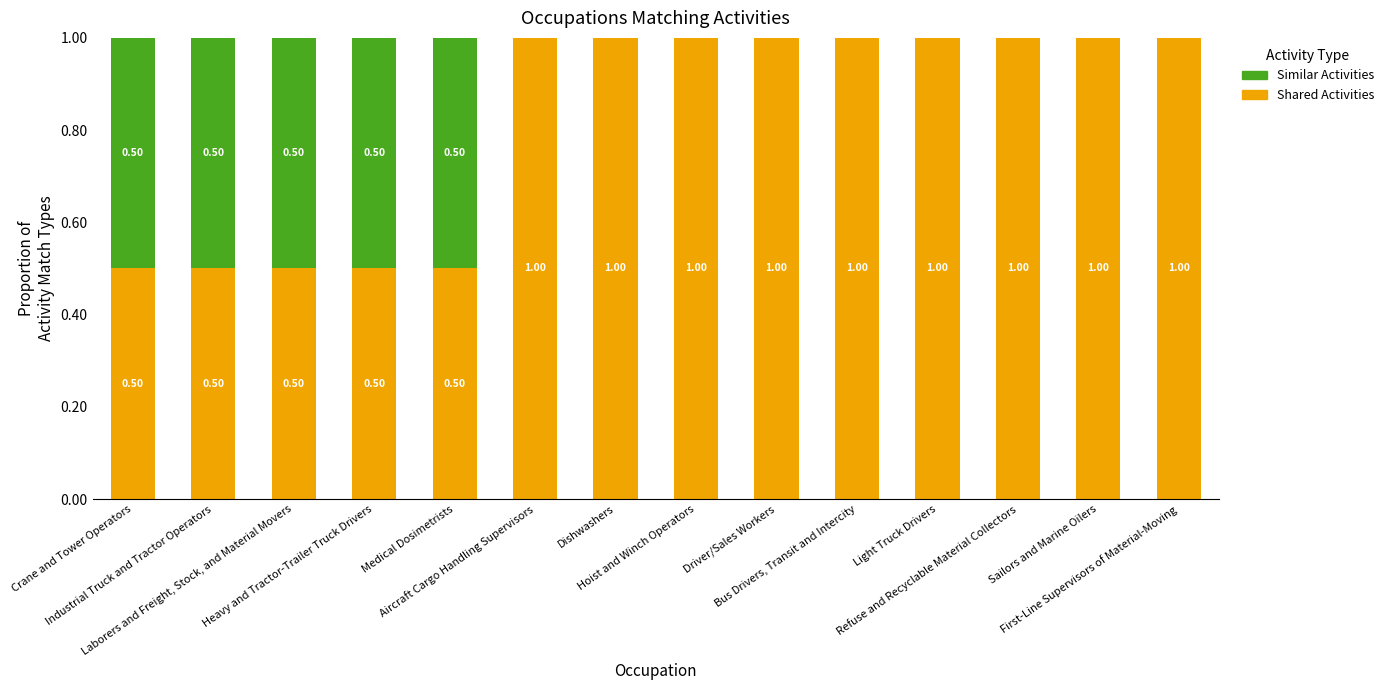

What is the sum of all Shared Activities values?

11.5